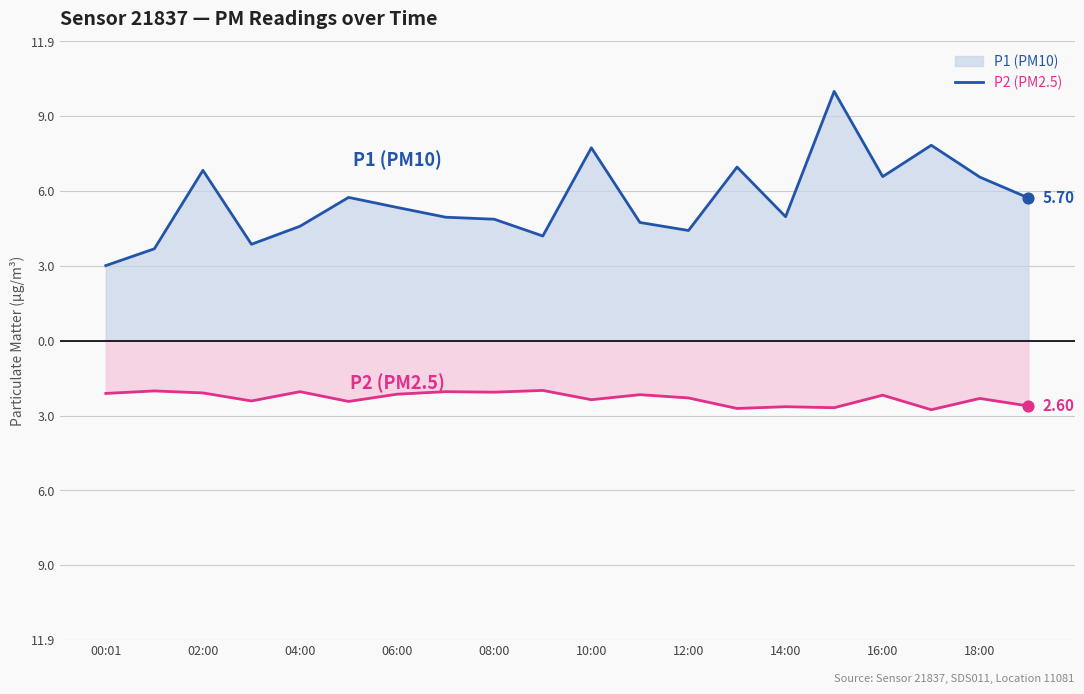

What are all the series names shown in the legend?

P1 (PM10), P2 (PM2.5)